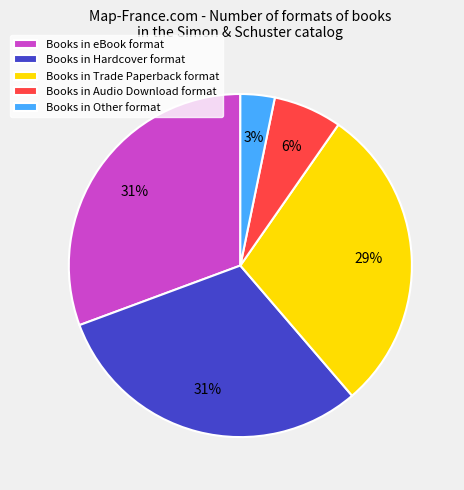

To the nearest percent, what is the average slice percentage?

20%